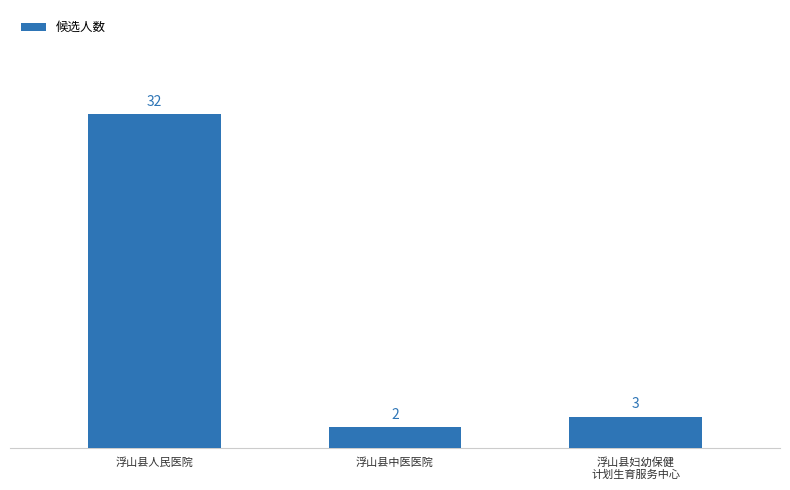

What is the change in value from 浮山县中医医院 to 浮山县妇幼保健
计划生育服务中心?

+1